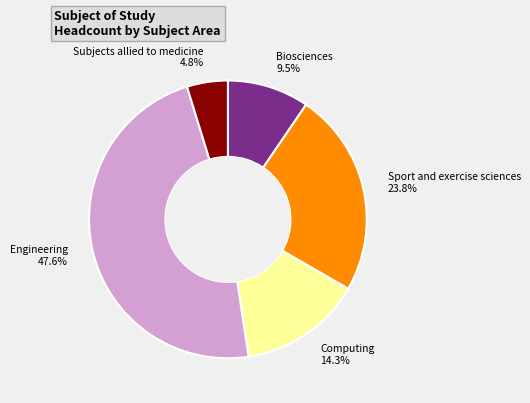

To the nearest percent, what is the difference between the largest and smallest slice percentages?

43%